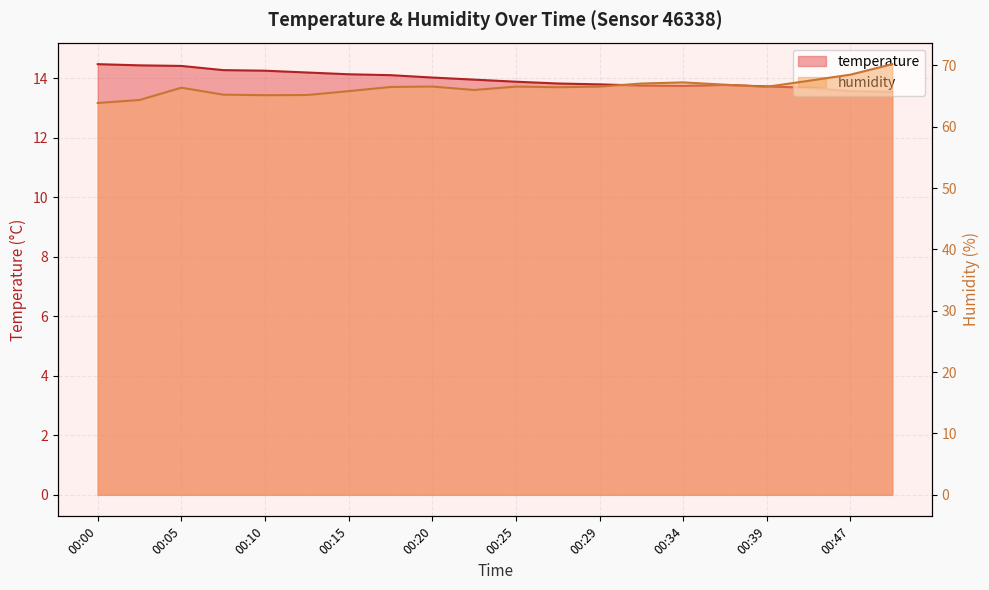

What is the lowest value of the temperature series?

13.6